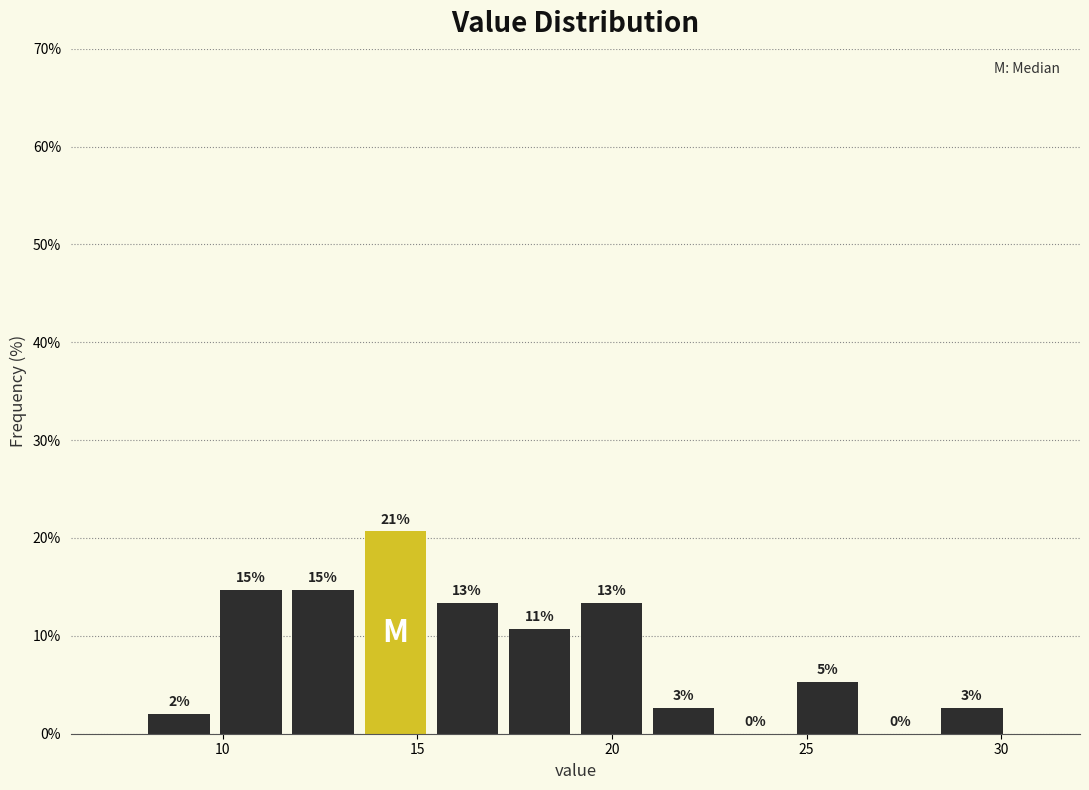

Read against the x-axis, roughly where is the centre of the tallest bar?

14.5